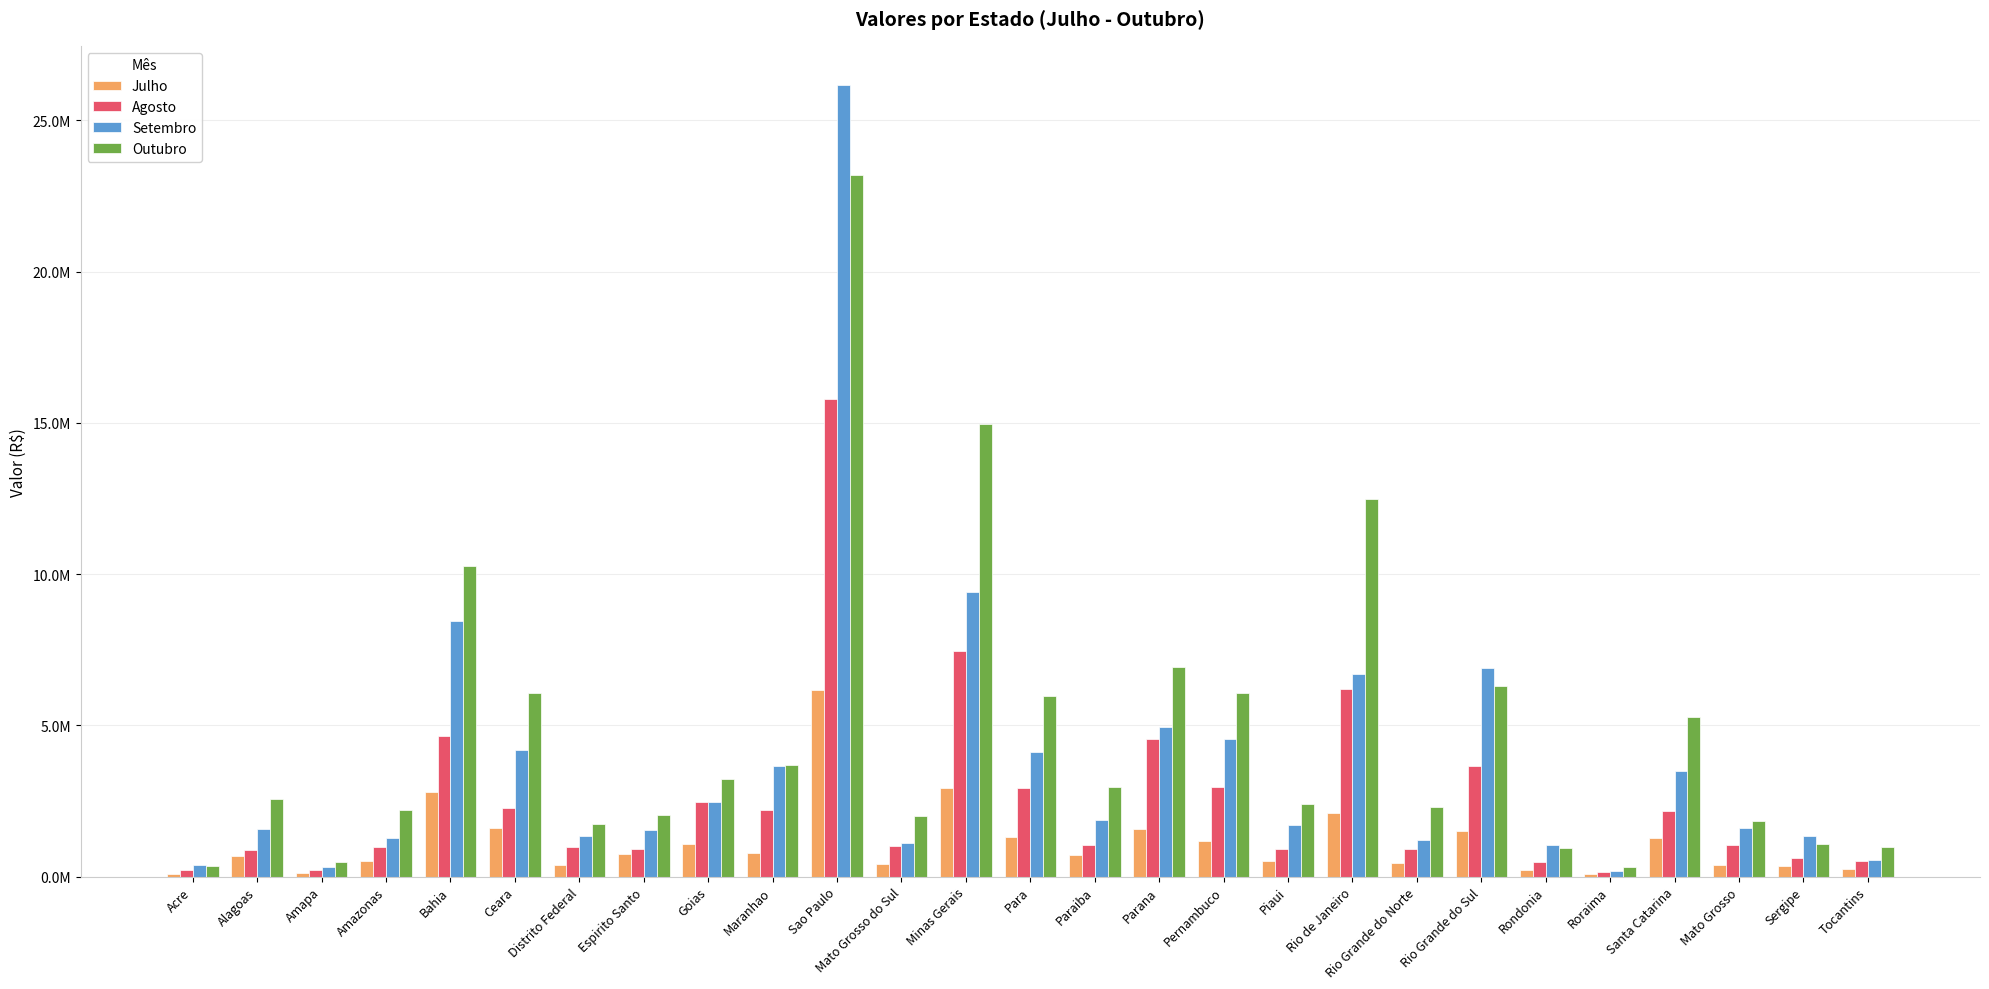

What are all the series names shown in the legend?

Julho, Agosto, Setembro, Outubro